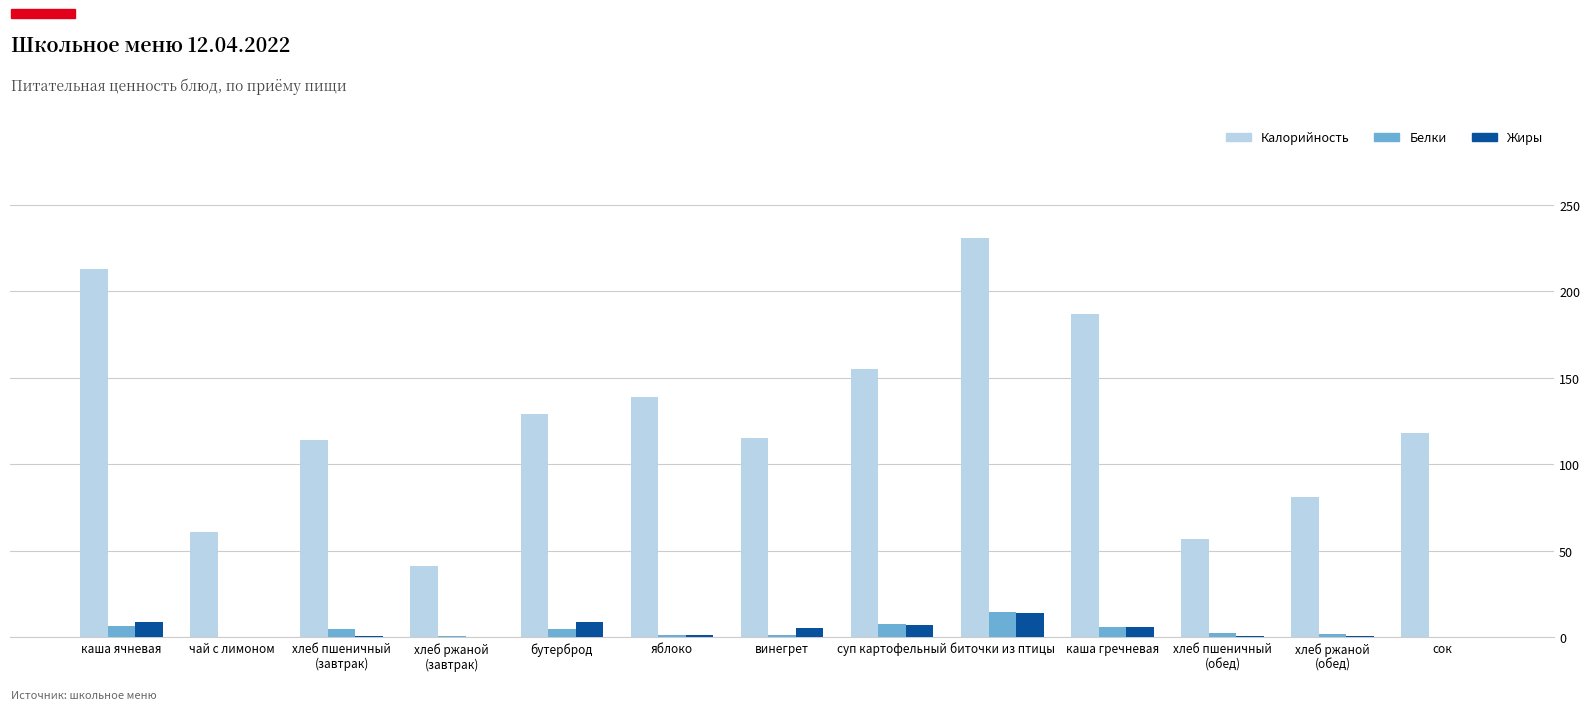

Count the number of data series in this chart.

3